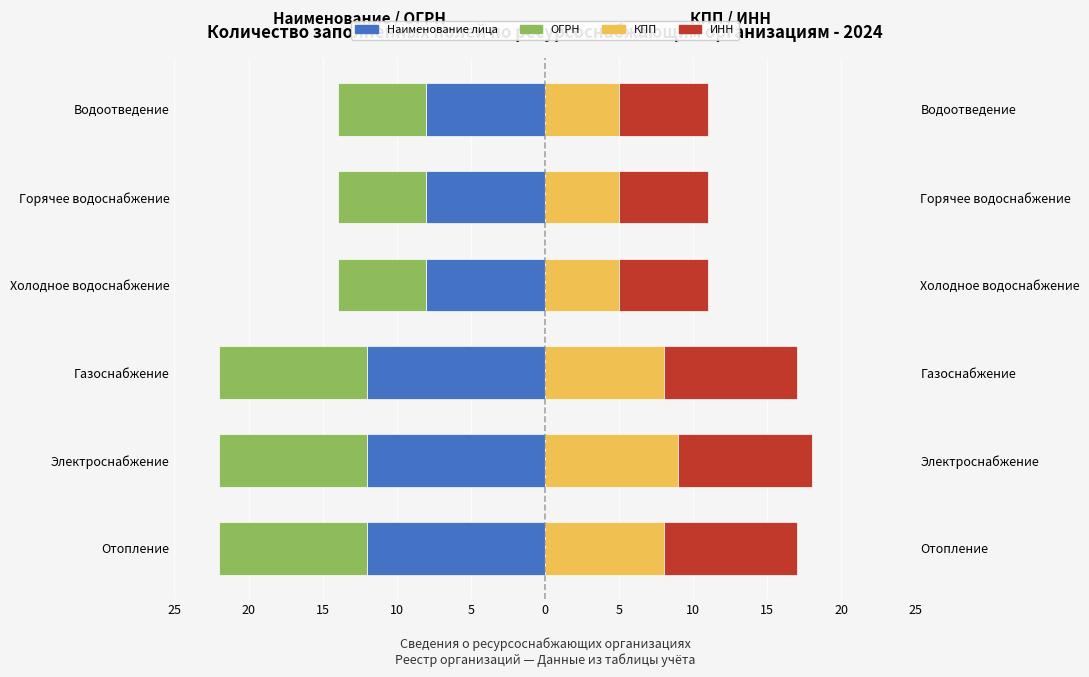

Does the chart contain stacked bars?

No